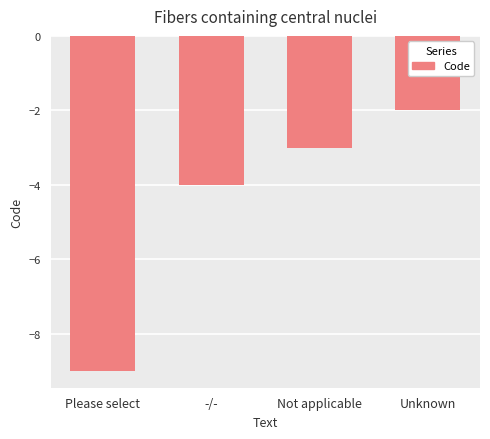

What is the sum of all values?

-18